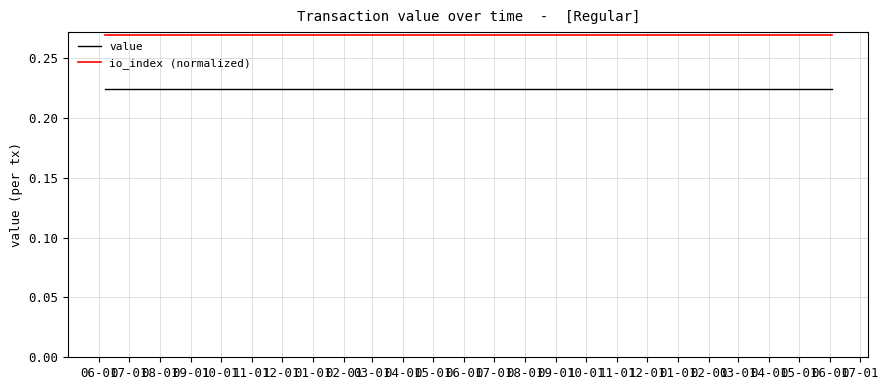

Rank the series by their average value, from highest to lowest.

io_index (normalized), value